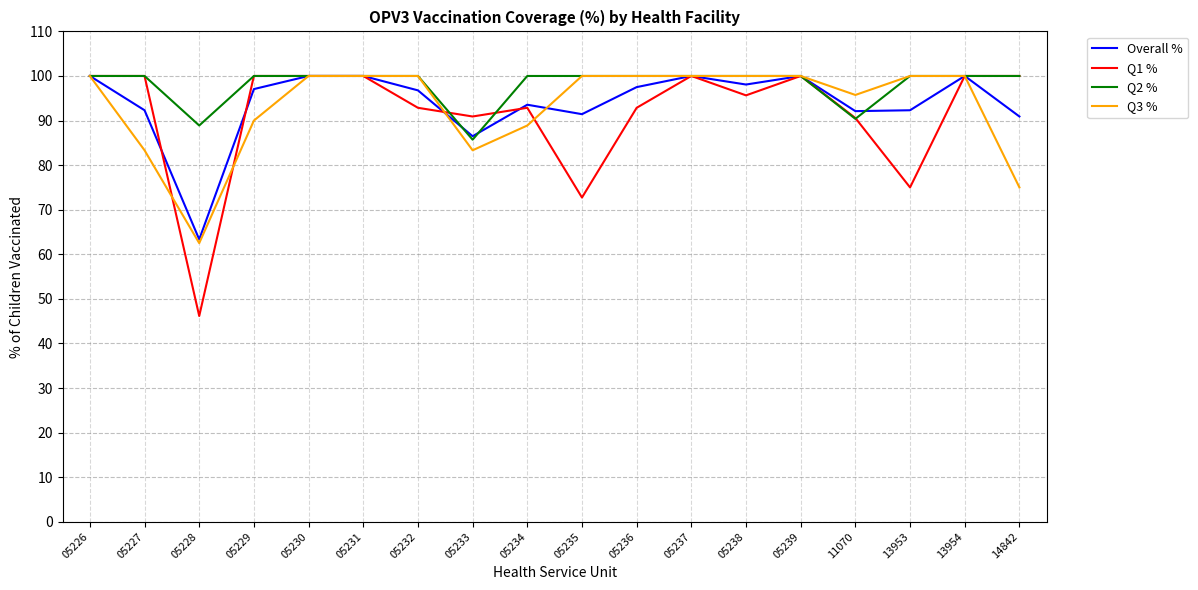

What value does the Q1 % series have at 05232?

92.9